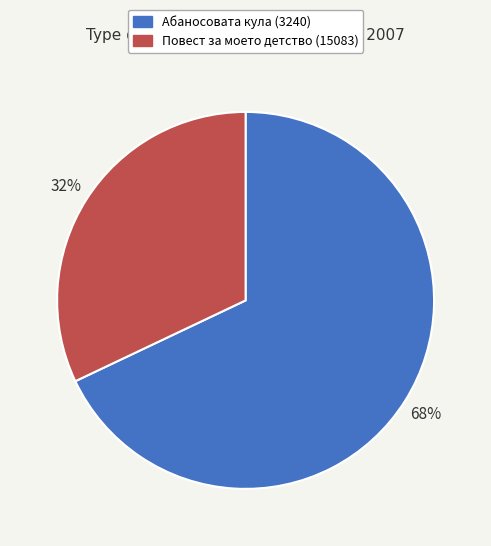

Approximately how many times larger is the value at Абаносовата кула (3240) compared to Повест за моето детство (15083)?

2.1